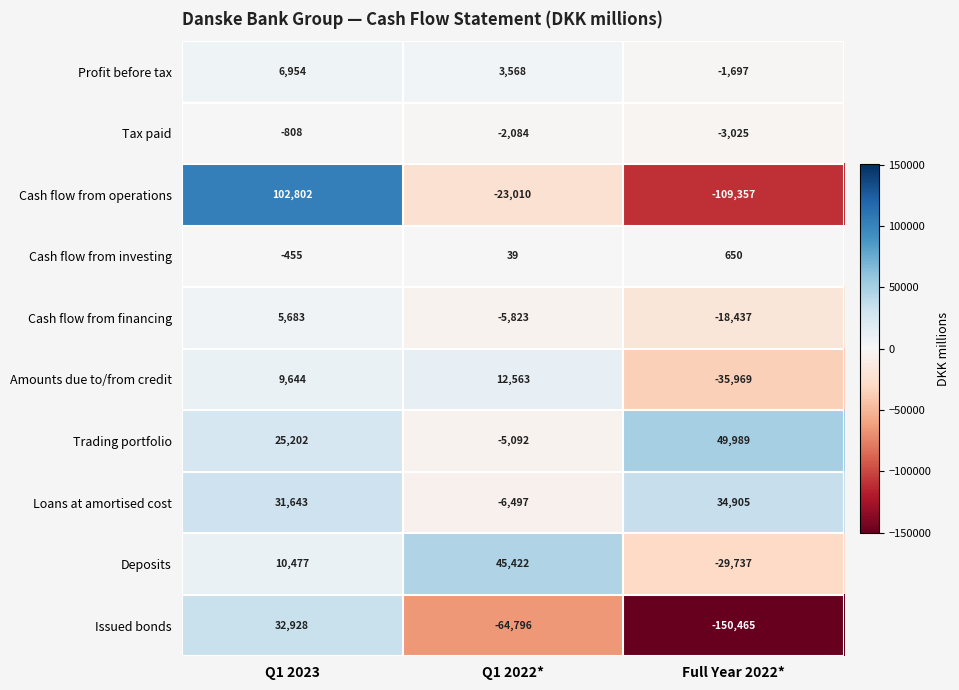

Reading left to right, transcribe all the data shown in this chart.

Profit before tax: Q1 2023=6954	Q1 2022*=3568	Full Year 2022*=-1697
Tax paid: Q1 2023=-808	Q1 2022*=-2084	Full Year 2022*=-3025
Cash flow from operations: Q1 2023=102802	Q1 2022*=-23010	Full Year 2022*=-109357
Cash flow from investing: Q1 2023=-455	Q1 2022*=39	Full Year 2022*=650
Cash flow from financing: Q1 2023=5683	Q1 2022*=-5823	Full Year 2022*=-18437
Amounts due to/from credit: Q1 2023=9644	Q1 2022*=12563	Full Year 2022*=-35969
Trading portfolio: Q1 2023=25202	Q1 2022*=-5092	Full Year 2022*=49989
Loans at amortised cost: Q1 2023=31643	Q1 2022*=-6497	Full Year 2022*=34905
Deposits: Q1 2023=10477	Q1 2022*=45422	Full Year 2022*=-29737
Issued bonds: Q1 2023=32928	Q1 2022*=-64796	Full Year 2022*=-150465